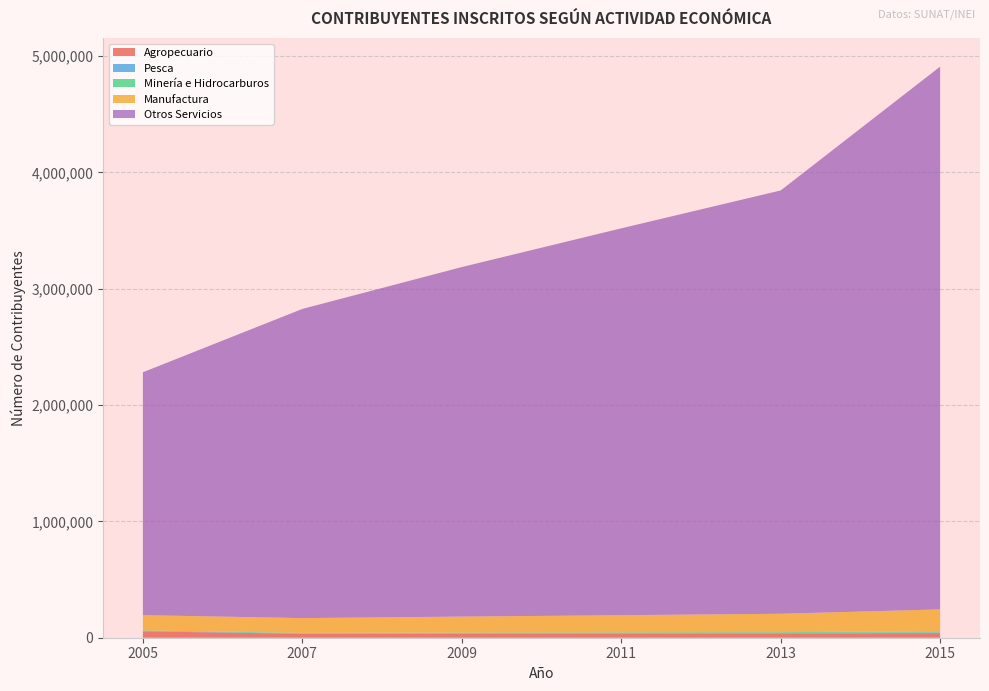

Reading left to right, transcribe all the data shown in this chart.

Agropecuario: 2005=54644	2007=33594	2009=34751	2011=35545	2013=36541	2015=39754
Pesca: 2005=4123	2007=3708	2009=3954	2011=4286	2013=4512	2015=4950
Minería e Hidrocarburos: 2005=4340	2007=4535	2009=5582	2011=6317	2013=6716	2015=10787
Manufactura: 2005=130940	2007=126691	2009=137373	2011=147369	2013=158238	2015=188199
Otros Servicios: 2005=2087735	2007=2657532	2009=3004315	2011=3325389	2013=3638565	2015=4665390